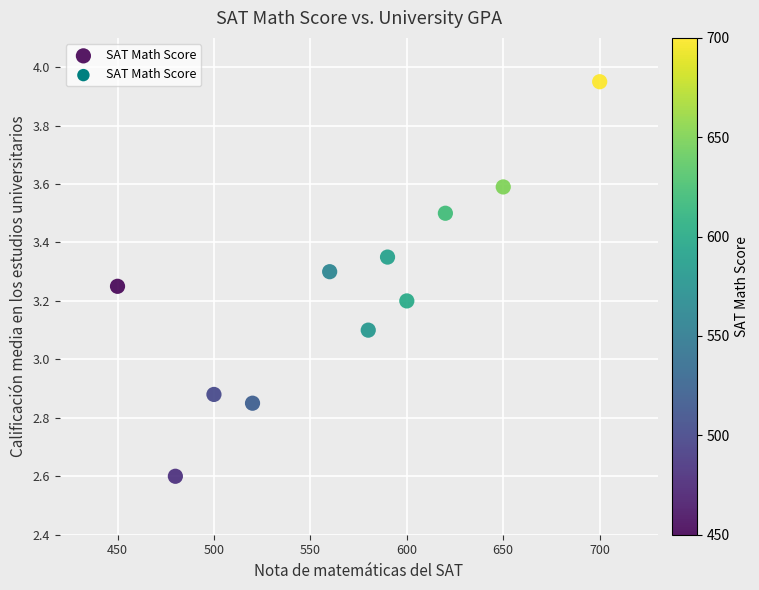

What Y value in the scatter plot is closest to 3?

3.1